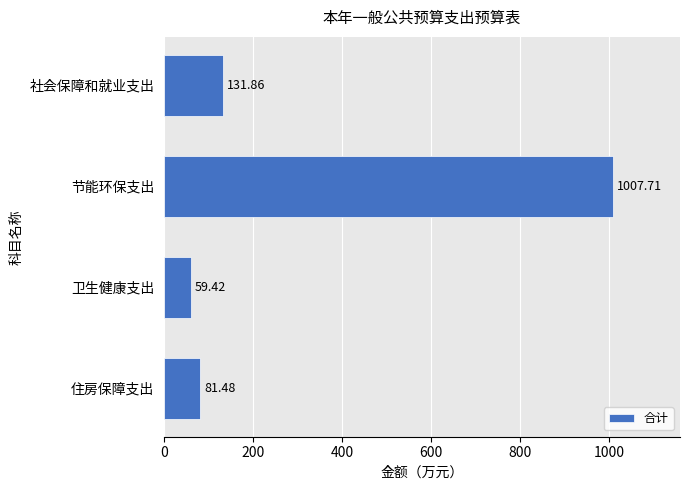

What is the difference between the second highest and minimum values?

72.4